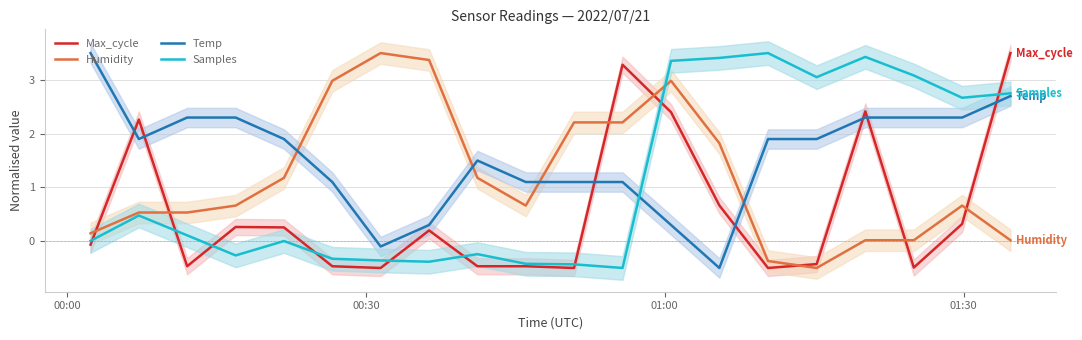

What is the maximum value for Temp?

3.5